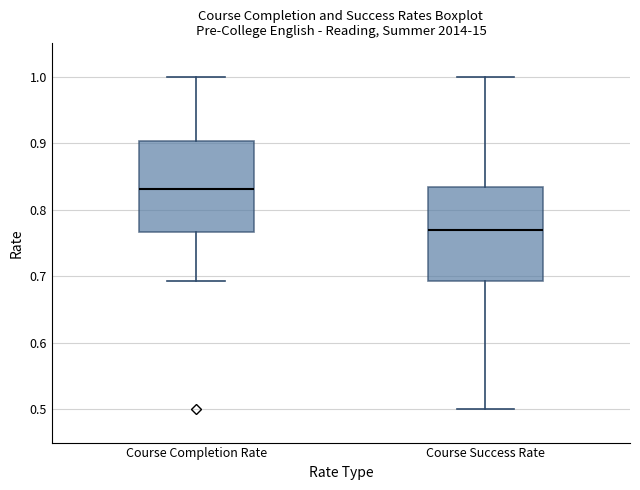

Which box has the highest median line?

Course Completion Rate